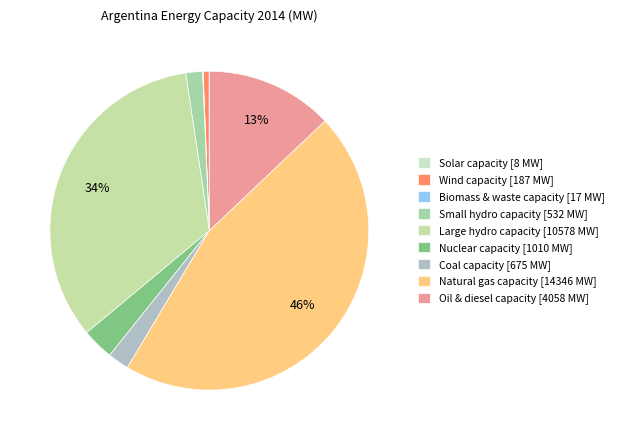

Which category has the smallest portion of the pie?

Solar capacity